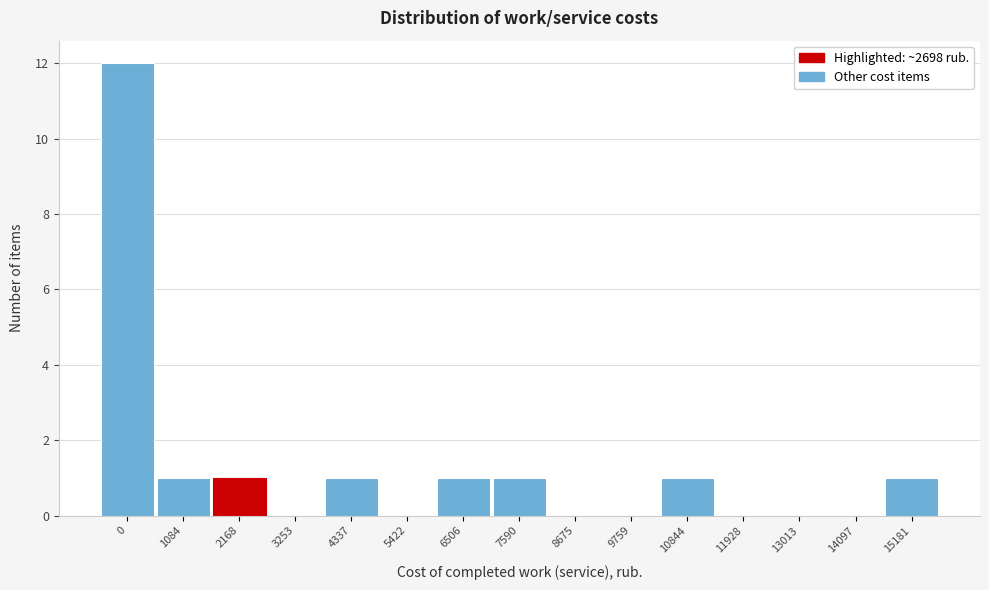

Reading right to left, list all the values displayed in this chart.

15181=1	14097=0	13013=0	11928=0	10844=1	9759=0	8675=0	7590=1	6506=1	5422=0	4337=1	3253=0	2168=1	1084=1	0=12